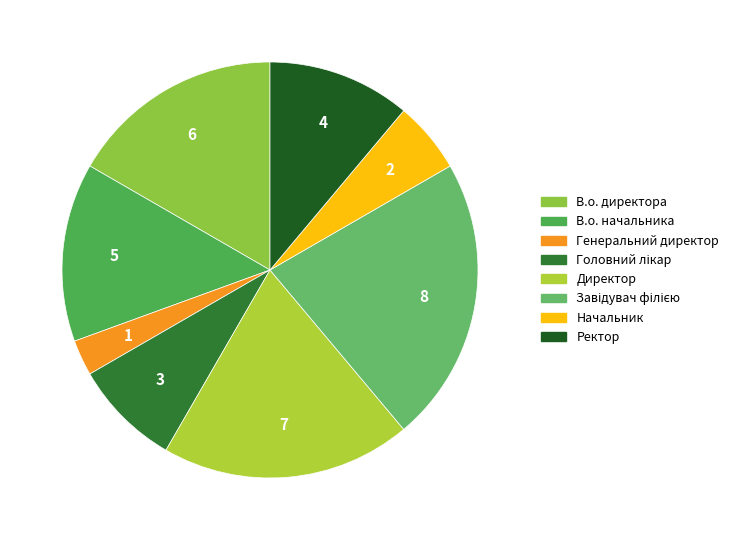

Does Ректор account for over 50% of the chart?

No